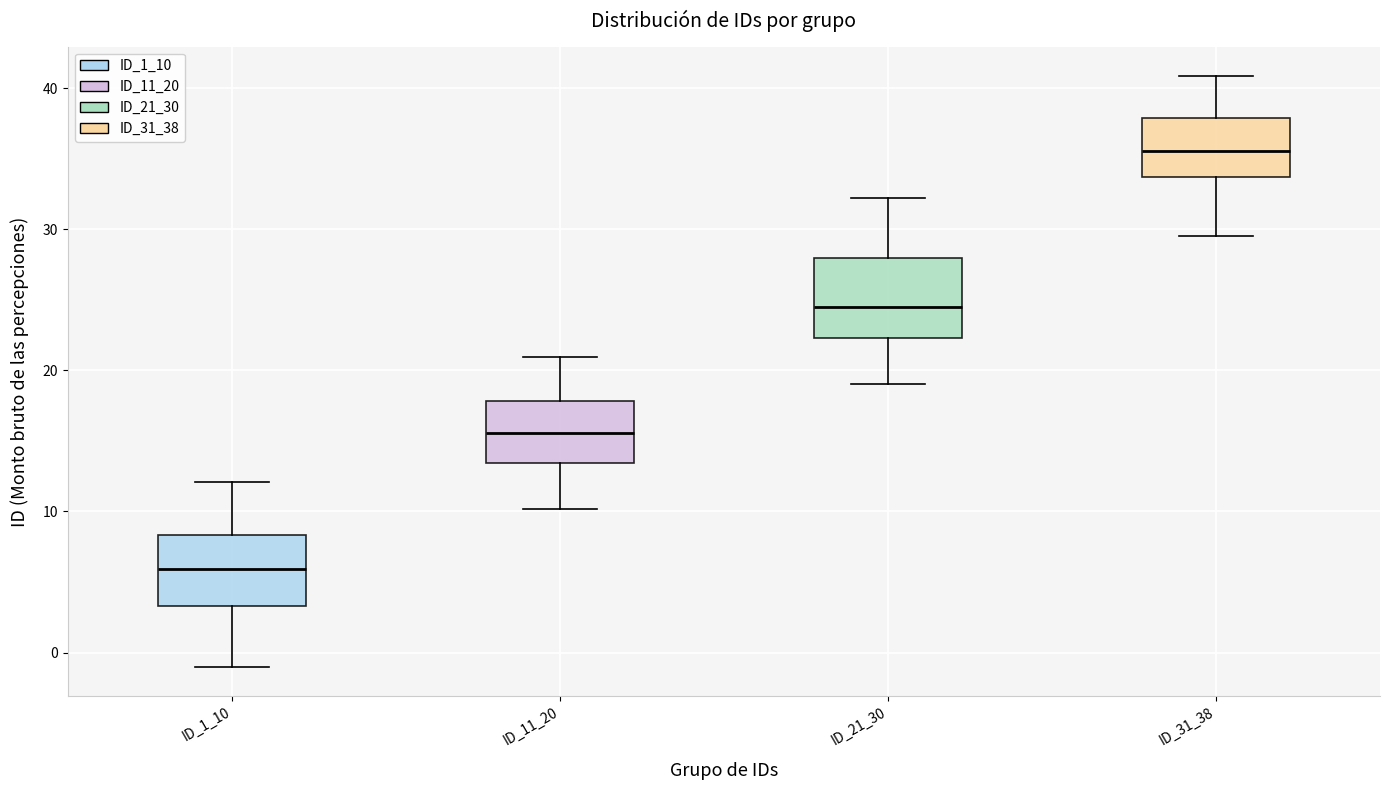

Reading left to right, transcribe this box plot: for each box, give where its median line is, the range the box spans, and where its two whiskers end, as read against the y-axis. The values are not printed on the chart, so give them approximately, as read against the axis.

ID_1_10: median 6, box 3 to 8, whiskers -1 to 12
ID_11_20: median 16, box 13 to 18, whiskers 10 to 21
ID_21_30: median 25, box 22 to 28, whiskers 19 to 32
ID_31_38: median 36, box 34 to 38, whiskers 30 to 41